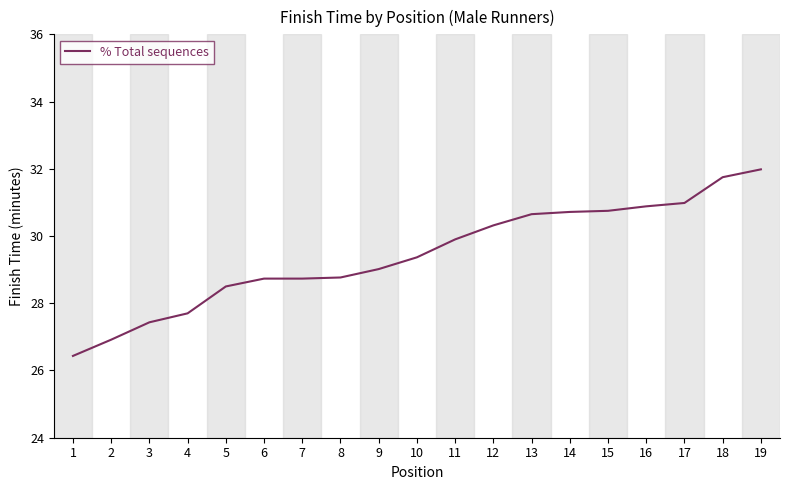

Approximately how many times larger is the value at 6 compared to 17?

0.9